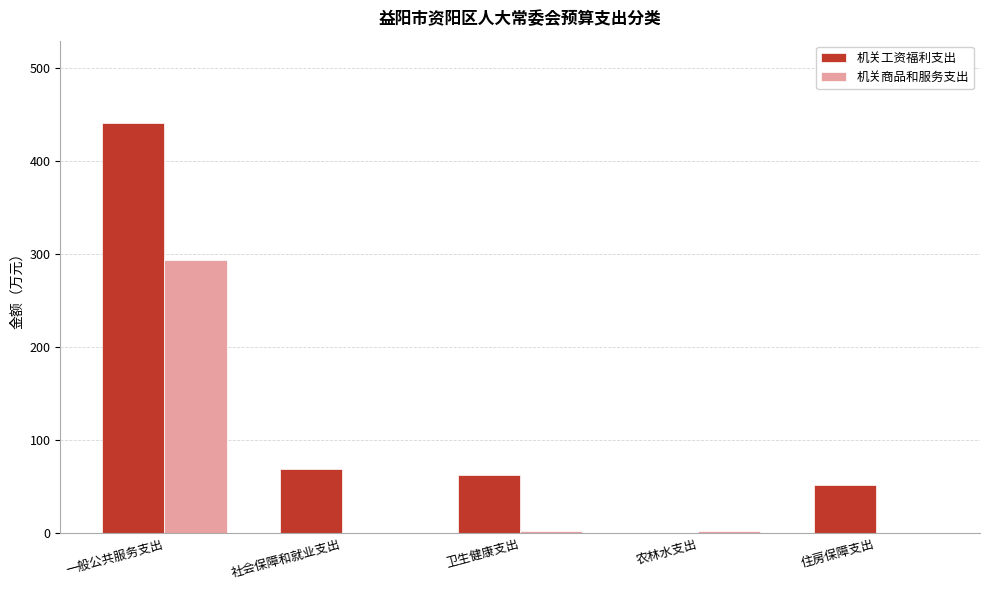

What is the sum of the 机关商品和服务支出 values at 住房保障支出 and 农林水支出?

3.0